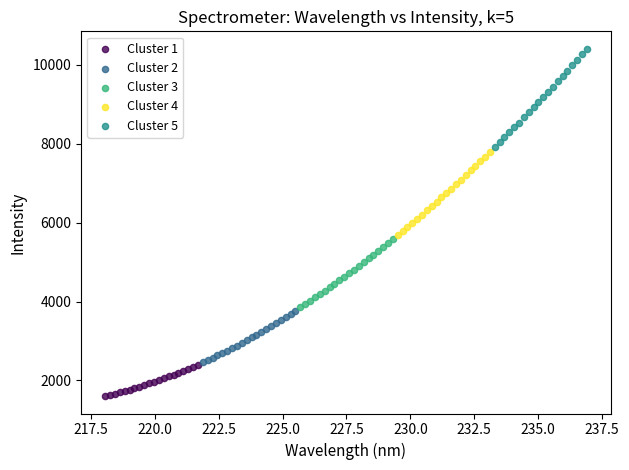

Which series reaches the minimum Y coordinate?

Cluster 1